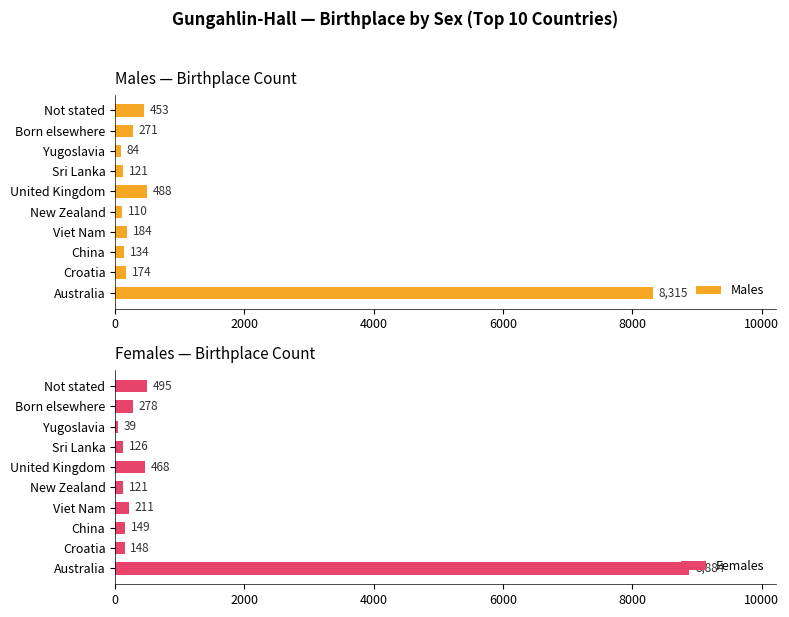

Which series has the largest total across all categories?

Females